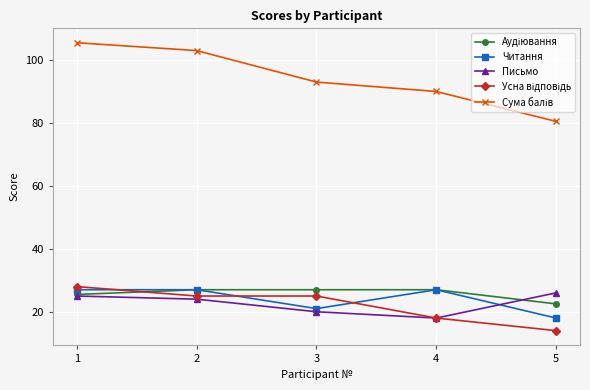

How many lines are shown in the chart?

5